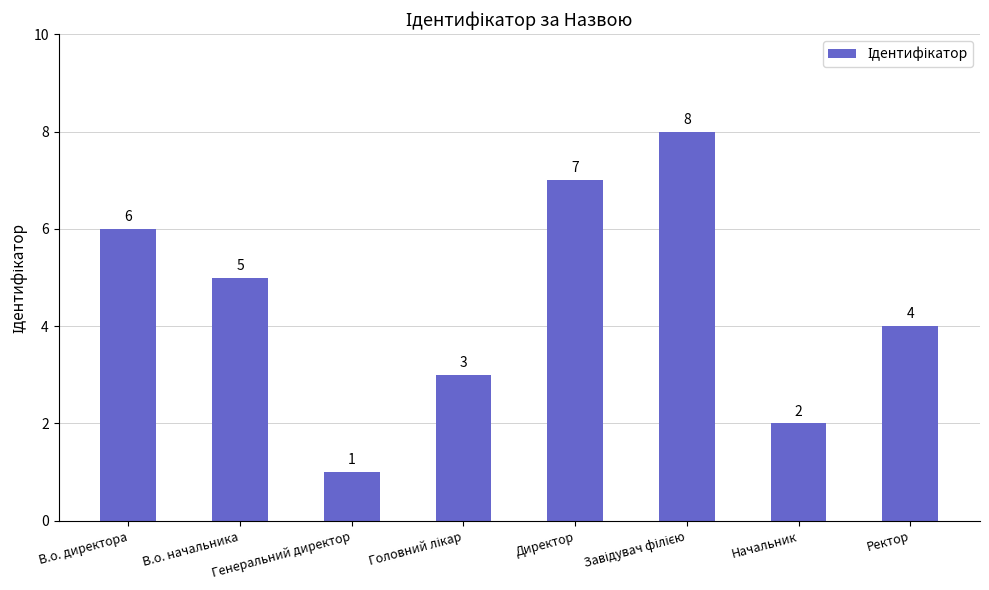

What is the greatest value displayed?

8